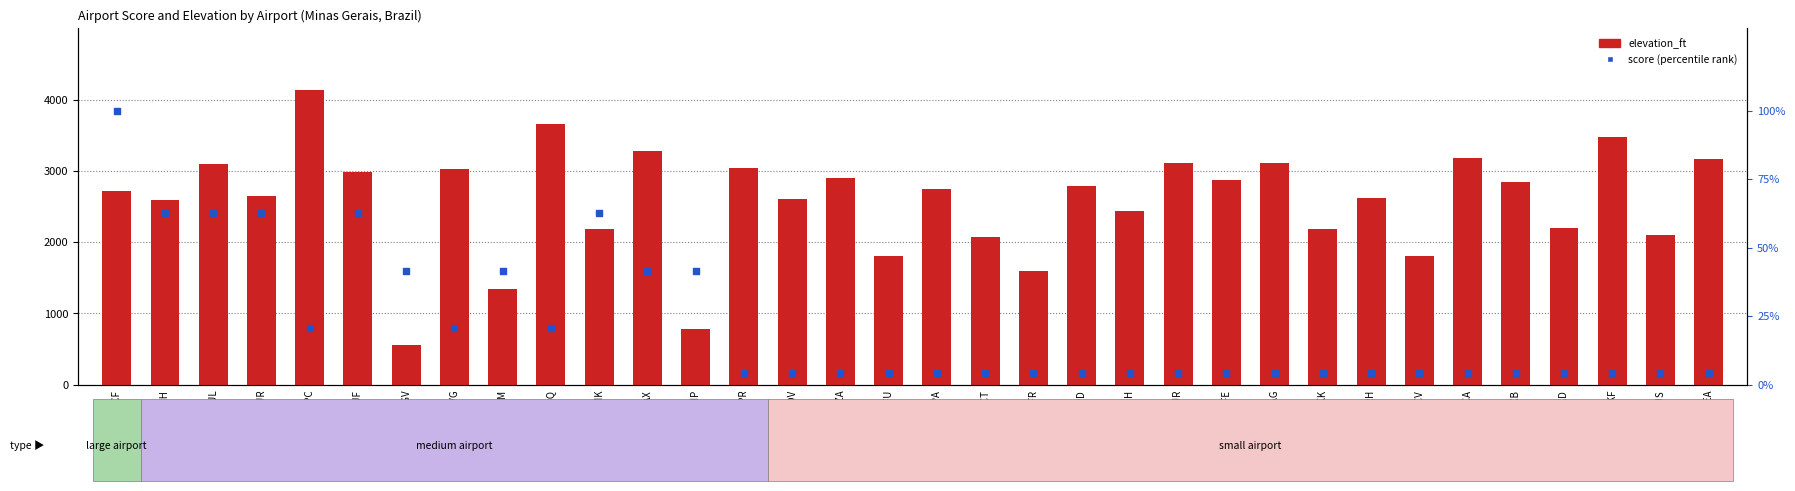

Which series has the largest Y range (max minus min)?

elevation_ft